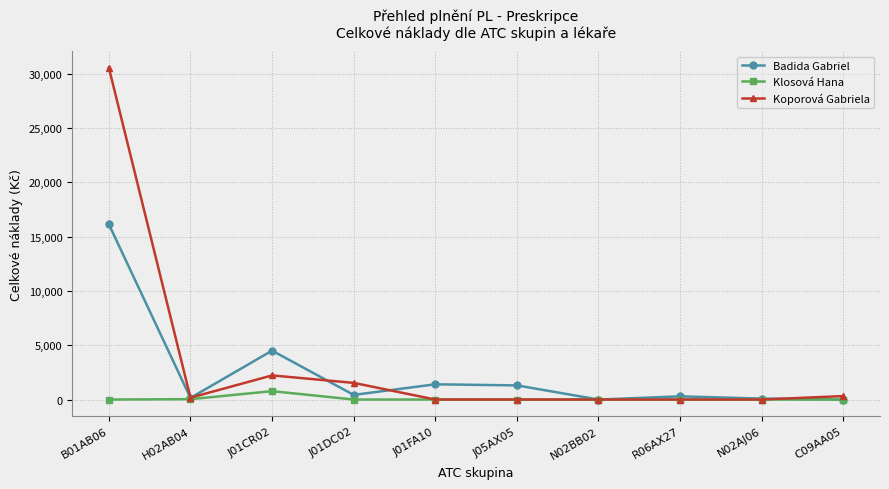

Which series has the largest range (max minus min)?

Koporová Gabriela